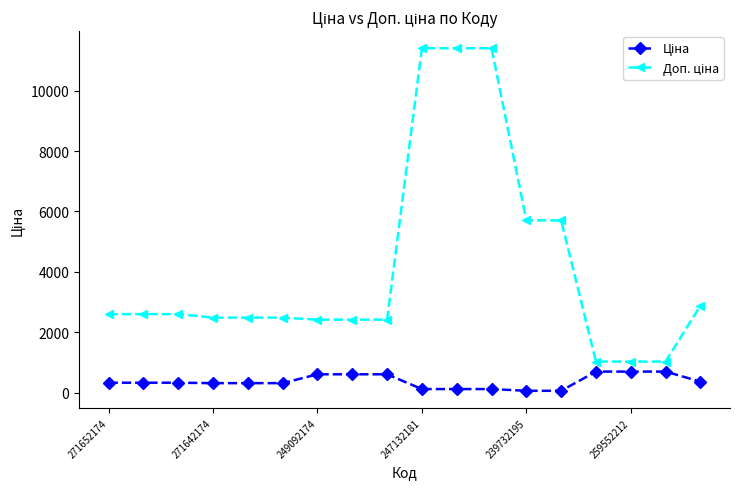

At how many categories does at least one series exceed 2271?

15